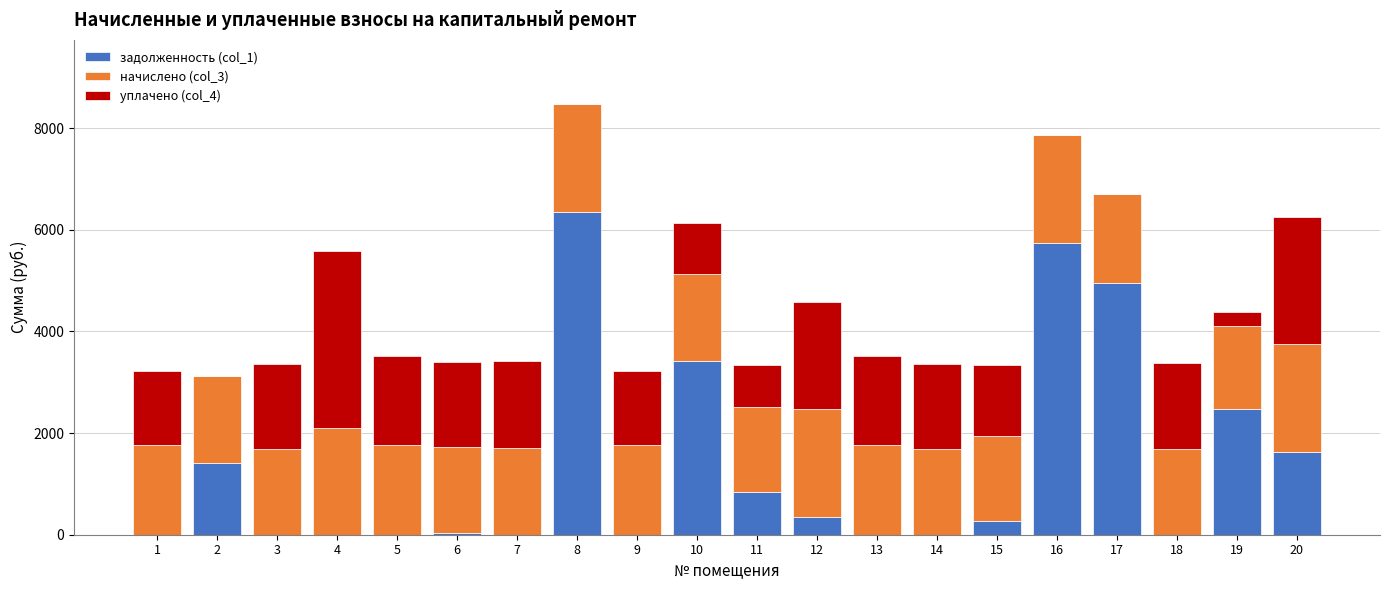

What is the total value across all series at 12?

4586.4